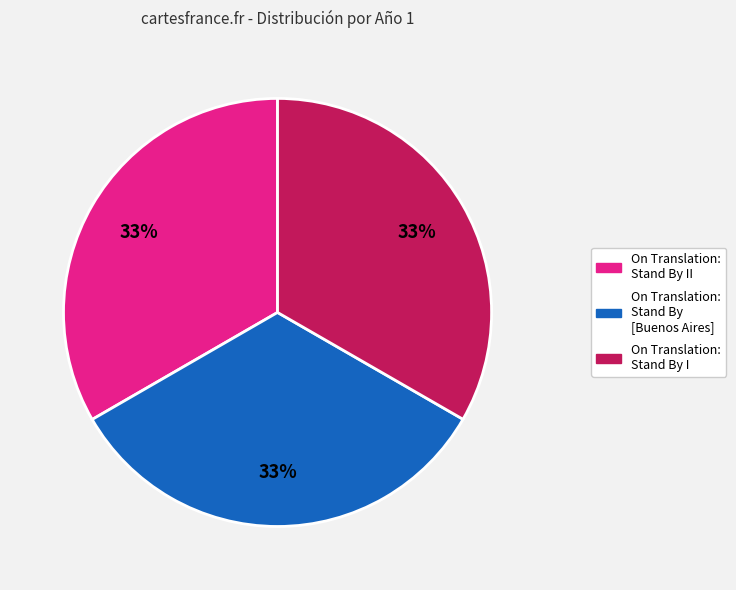

To the nearest percent, what is the average slice percentage?

33%